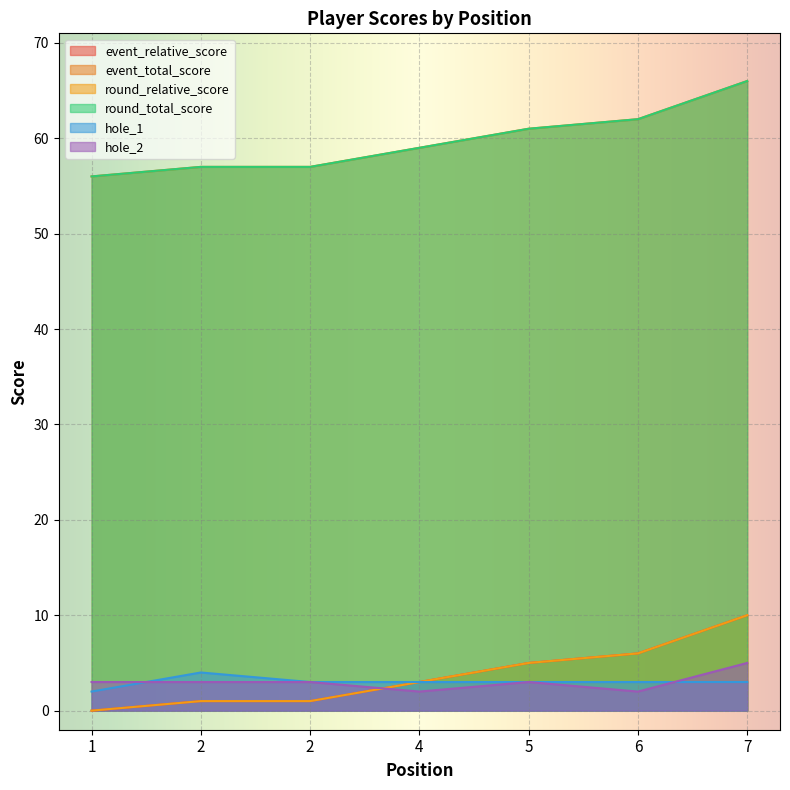

Does the chart display data point markers on the line(s)?

No